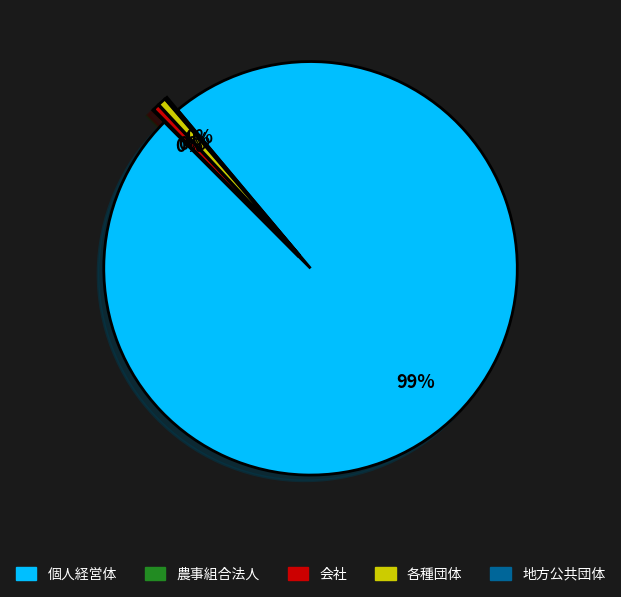

What is the largest slice in the pie chart?

個人経営体